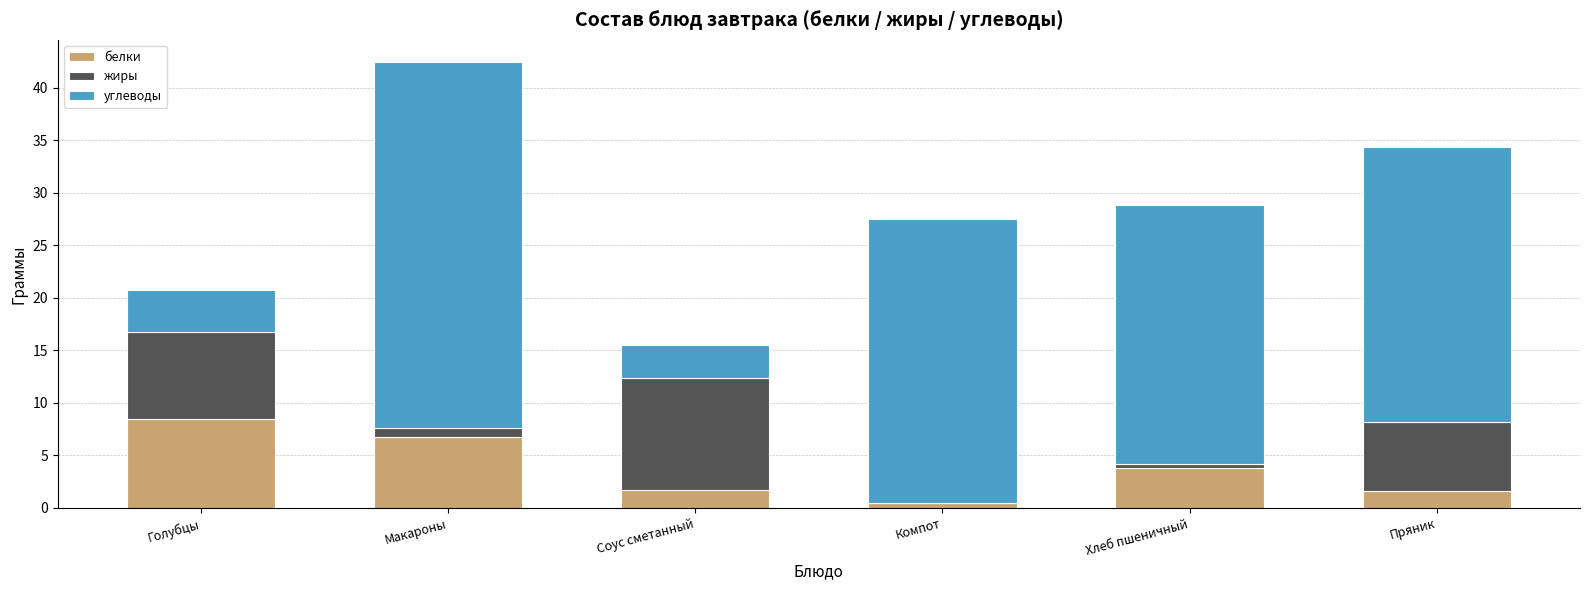

At which category is the sum across all series the highest?

Макароны